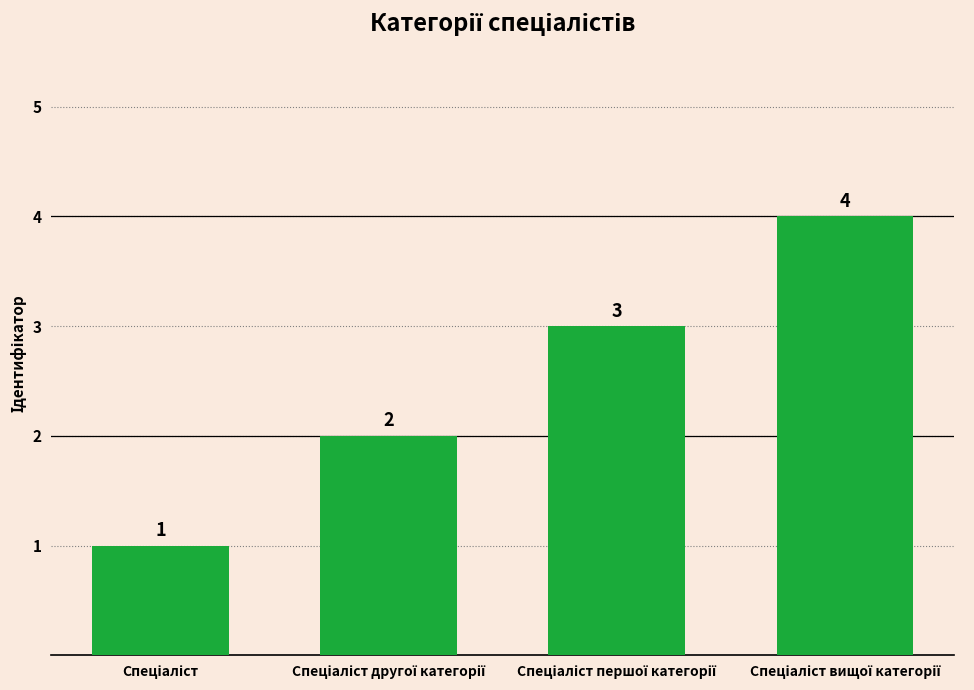

What is the sum of all values?

10